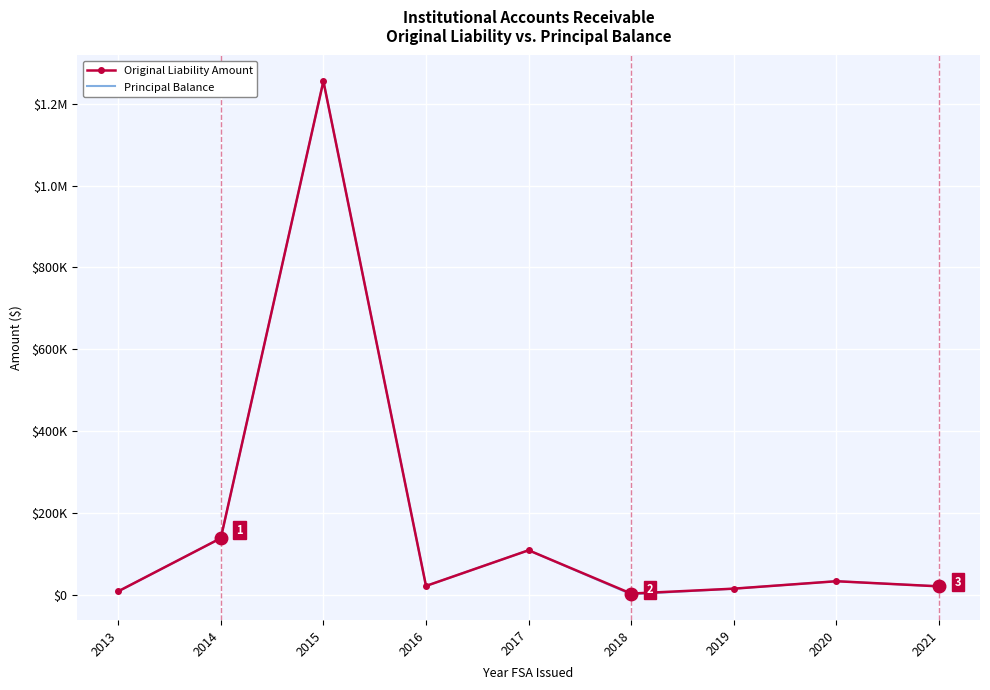

Where is the first local minimum for Principal Balance?

2016